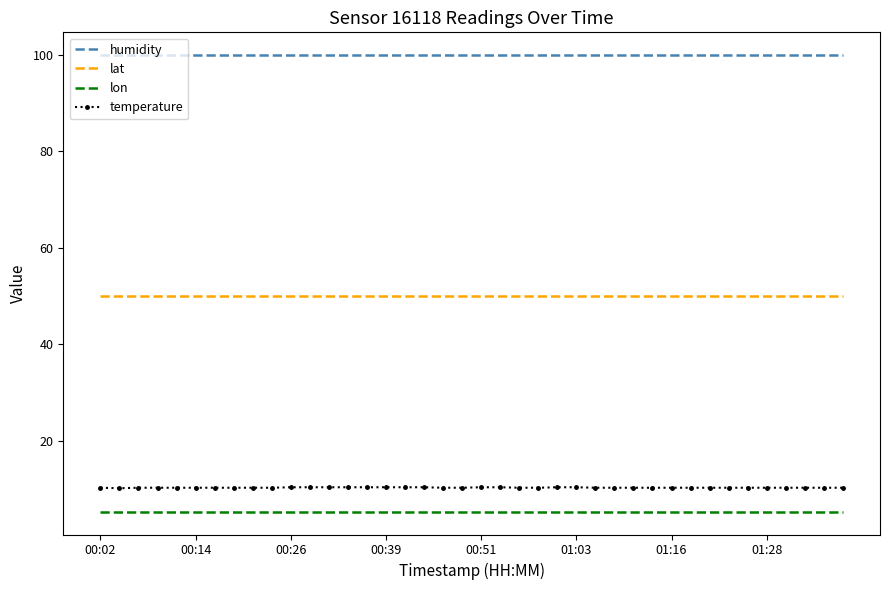

What is the minimum value for temperature?

10.2